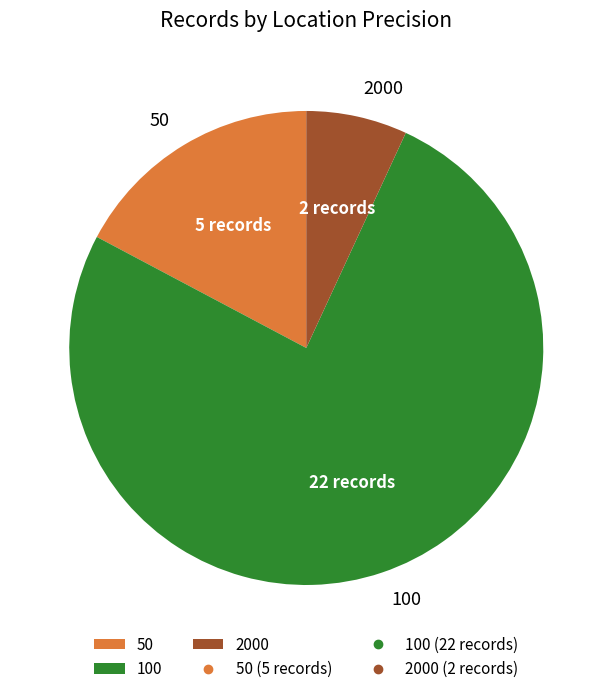

Is it true that 100 is 83% of the pie?

False